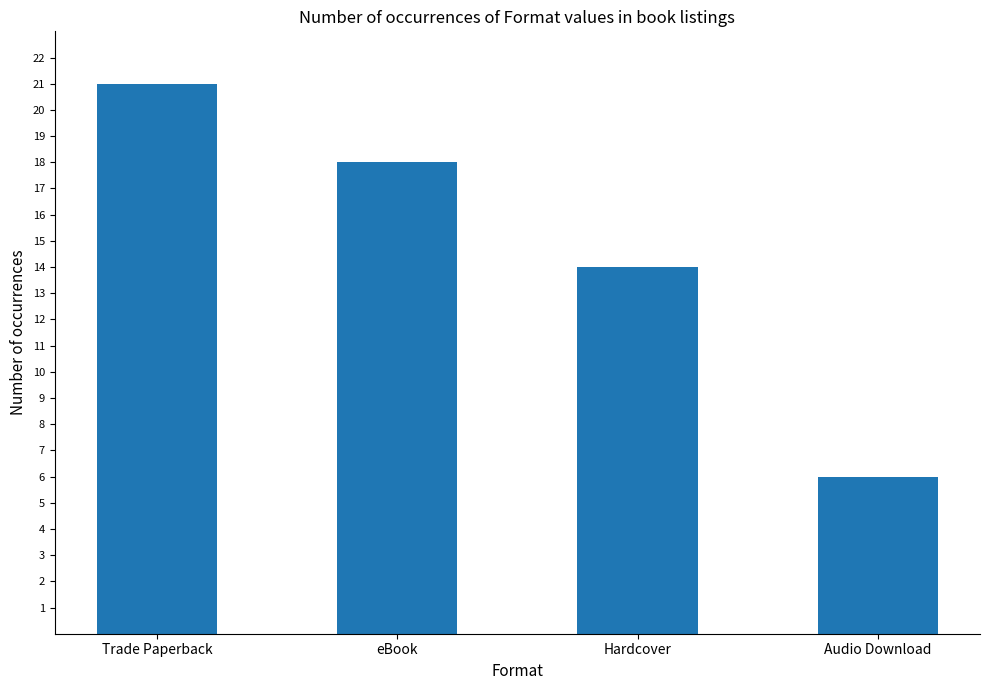

What is the sum of all values?

59